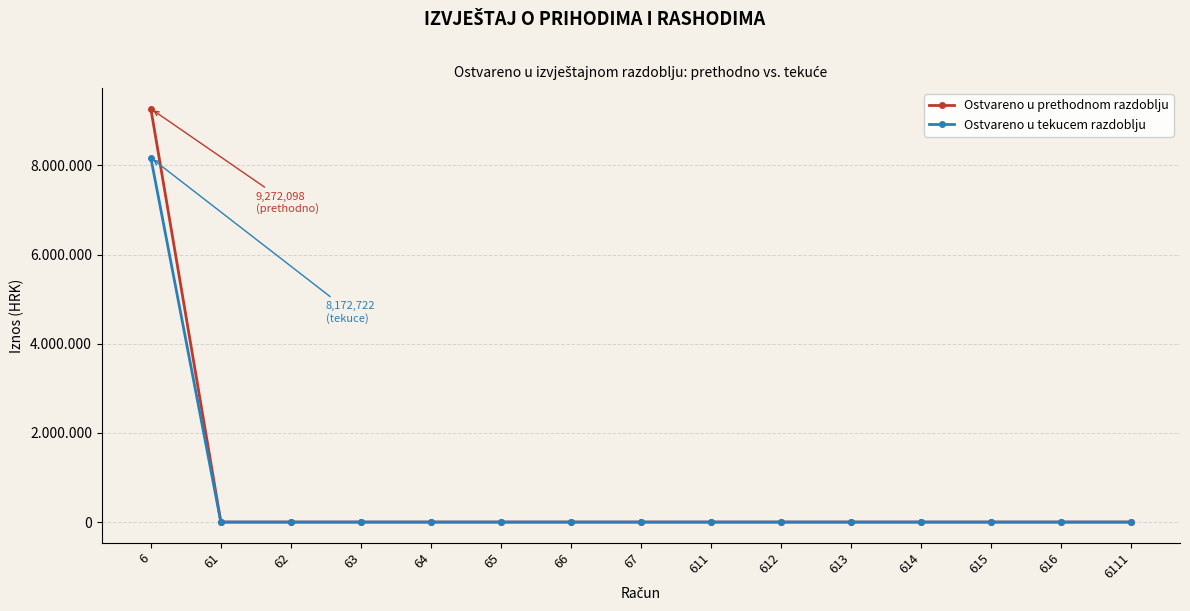

True or false: Ostvareno u tekucem razdoblju has a value of 0.0 at 616.

True